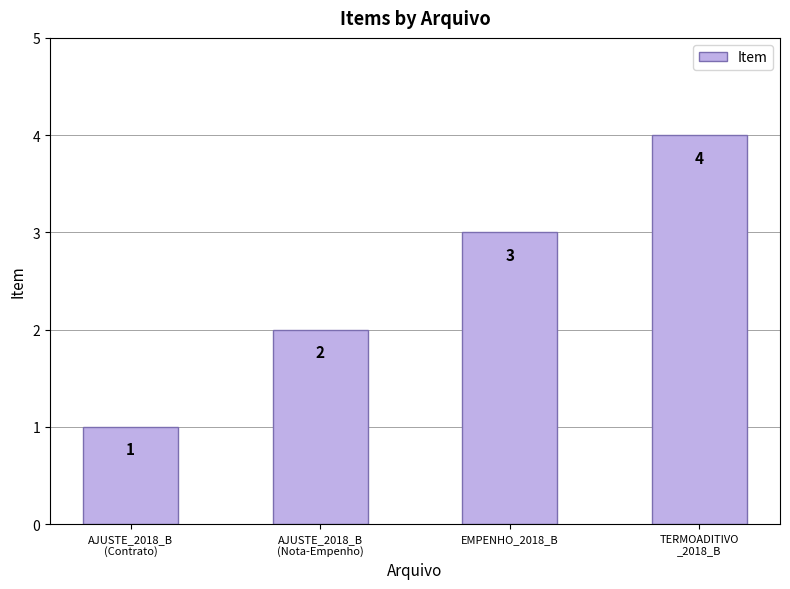

How many values are below 3?

2